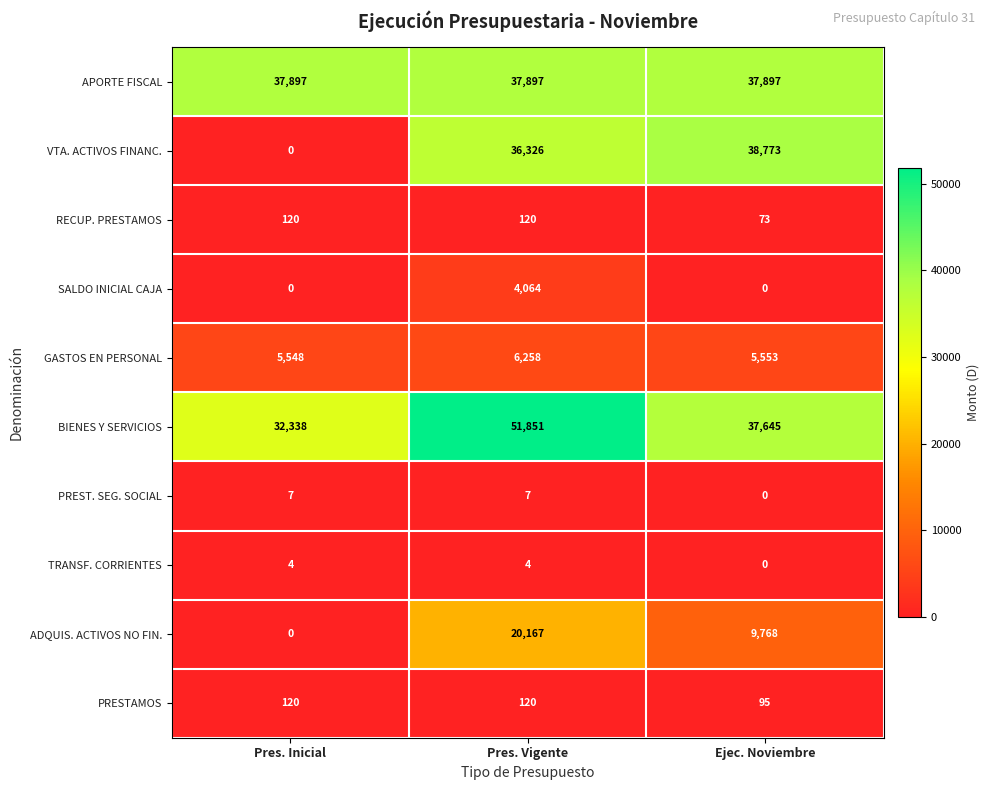

What is the difference between the maximum and second lowest values in the ADQUIS. ACTIVOS NO FIN. series?

10399